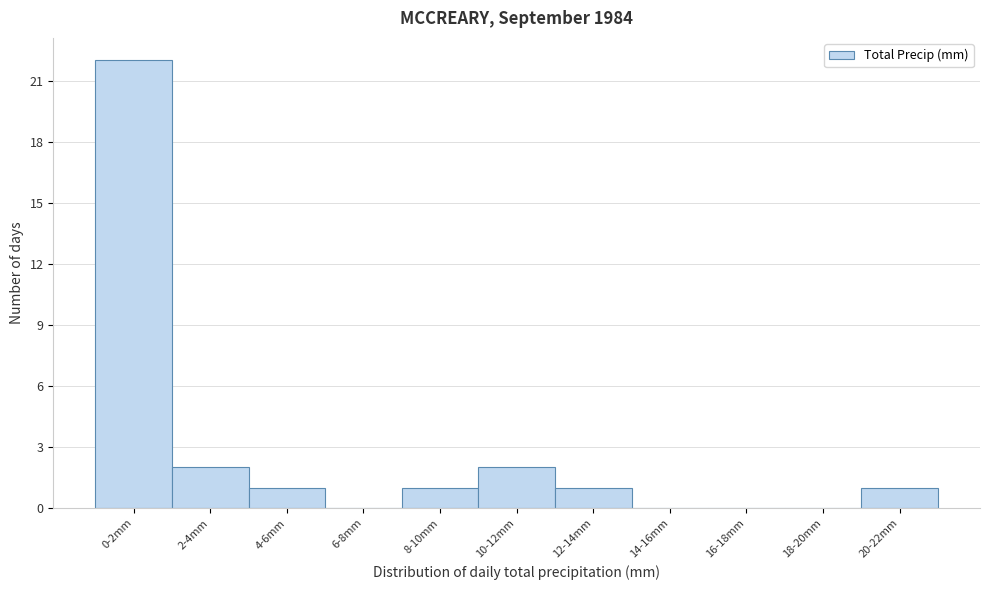

What is the maximum value shown in the chart?

22